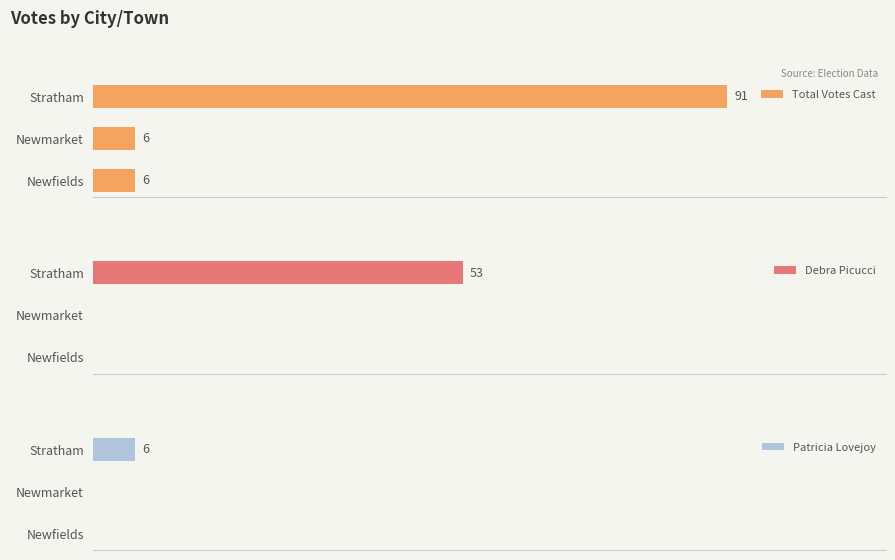

Between Stratham and Newmarket, which is larger?

Stratham